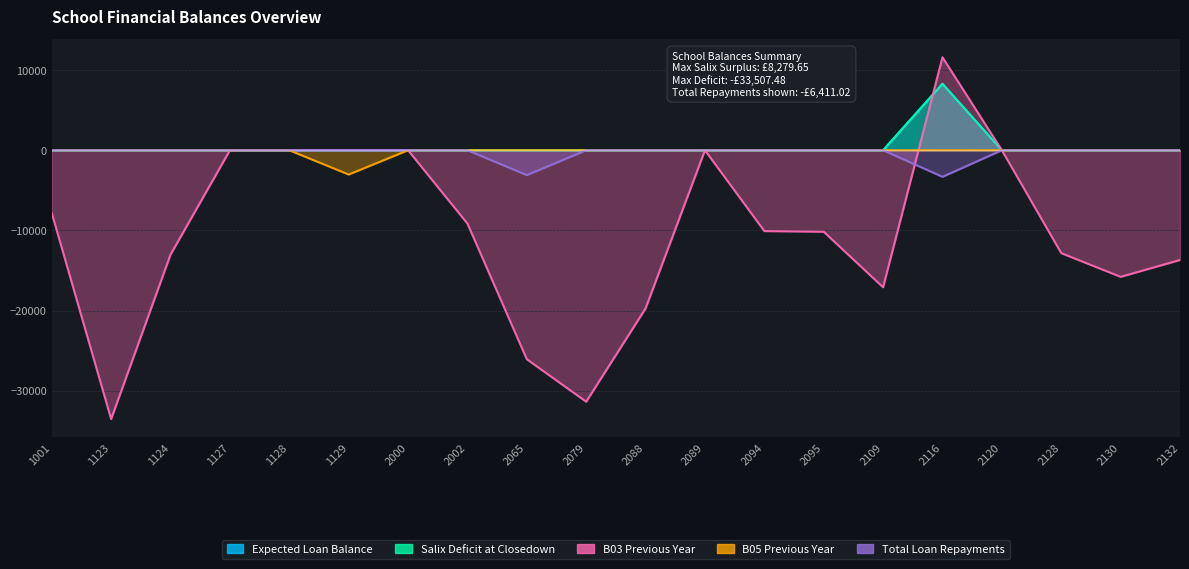

What are all the series names shown in the legend?

Expected Loan Balance, Salix Deficit at Closedown, B03 Previous Year, B05 Previous Year, Total Loan Repayments